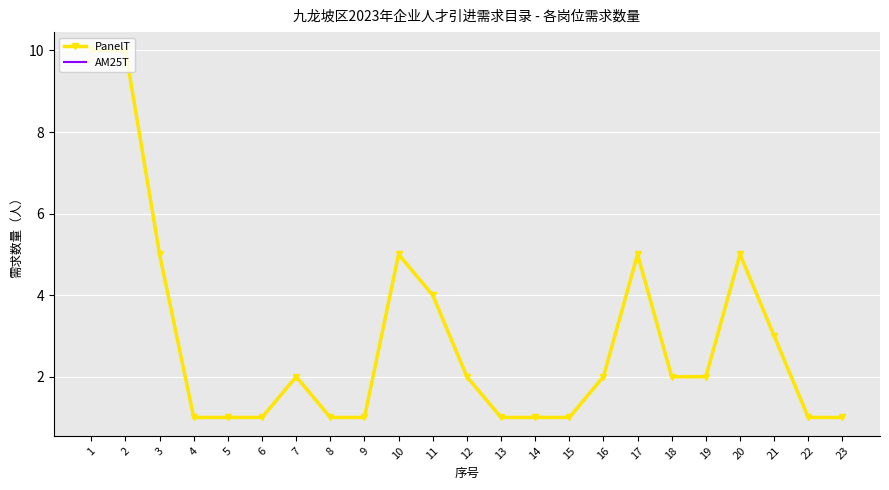

What is the total value across all series at 10?

10